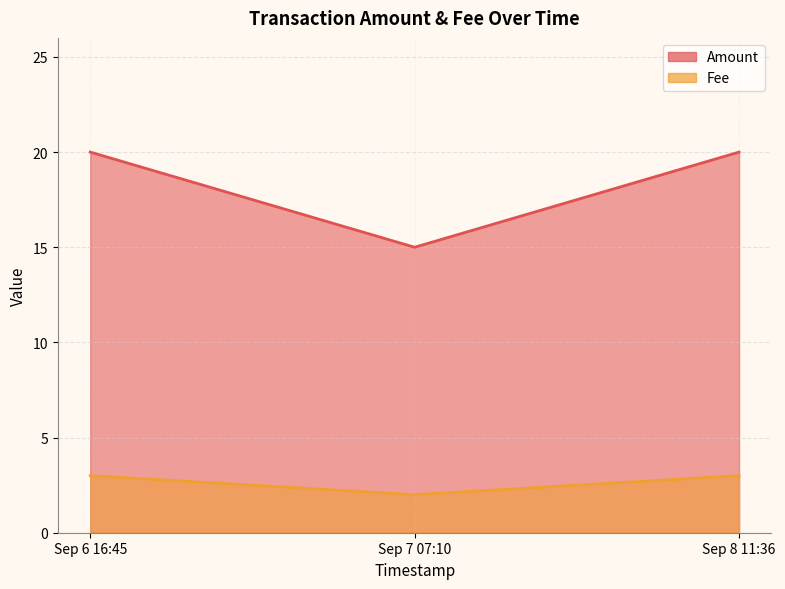

True or false: Fee has more than 1 interior local peaks.

False